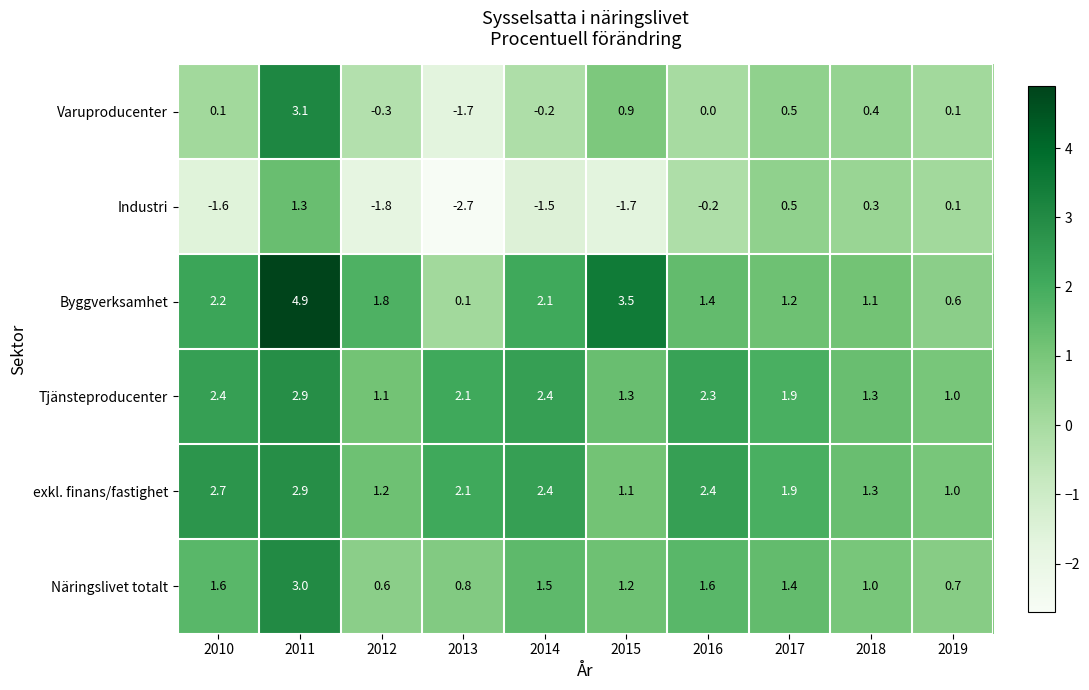

Which series changed the most between 2014 and 2016?

Industri